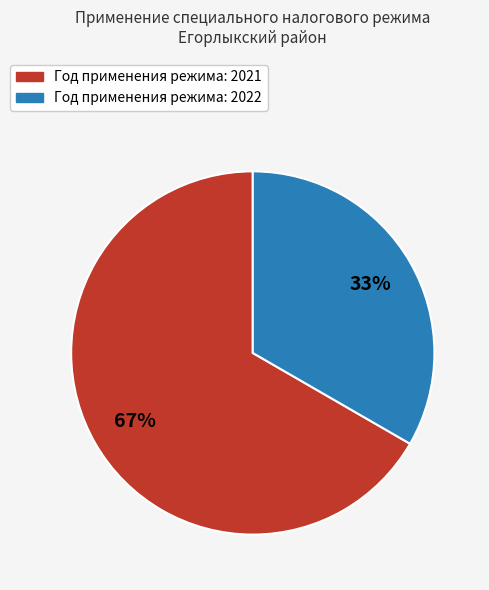

How many slices are in this pie chart?

2